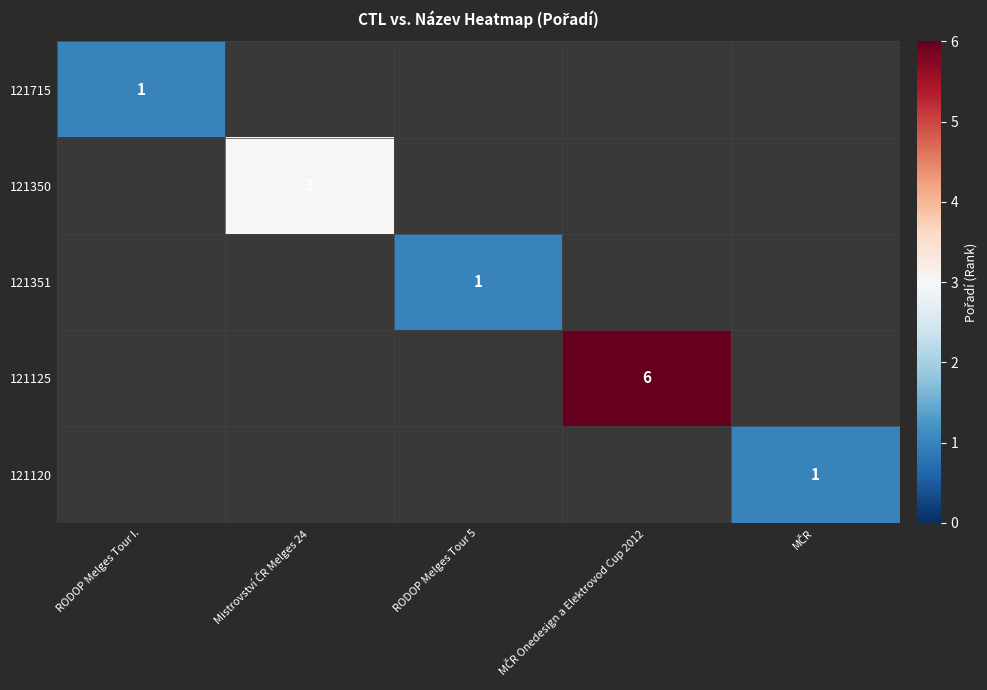

Is it true that 121350 equals 0 at MČR?

True